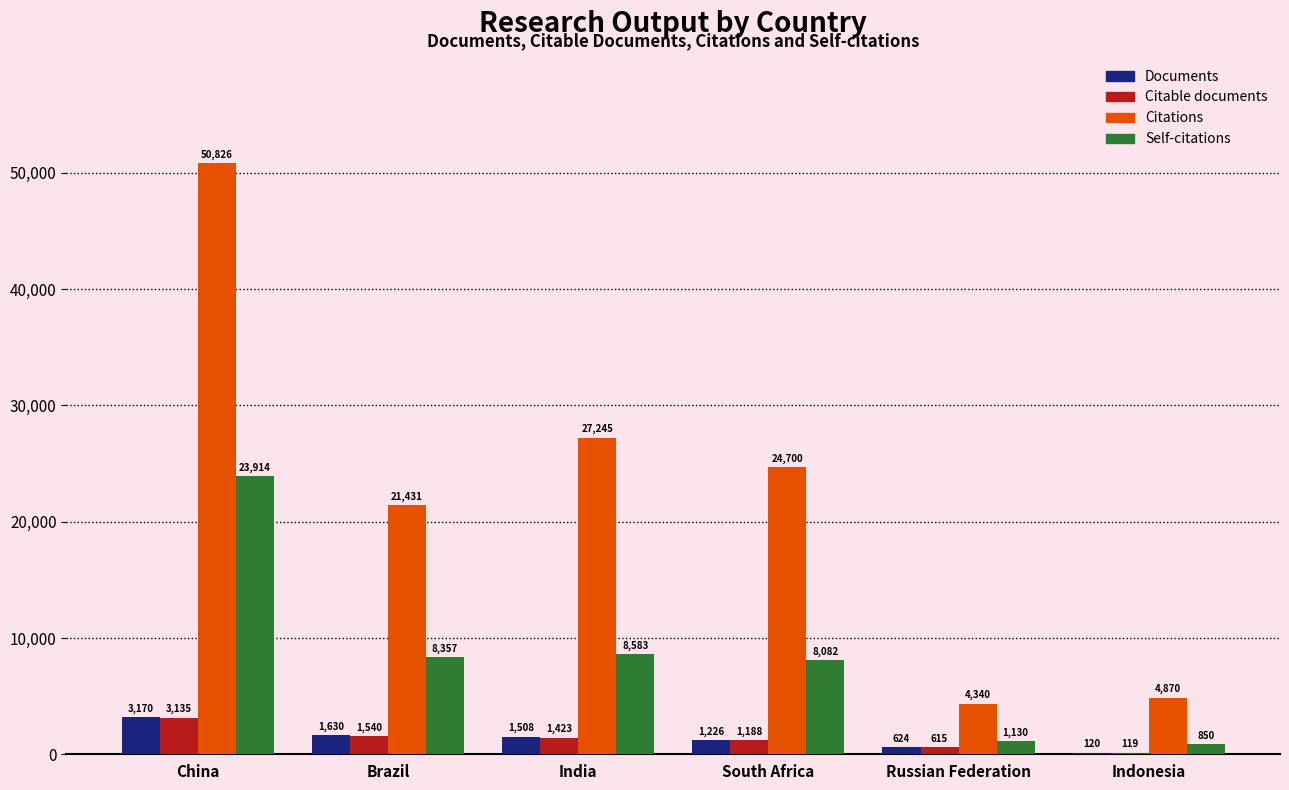

Which category has the highest value in the Citations series?

China